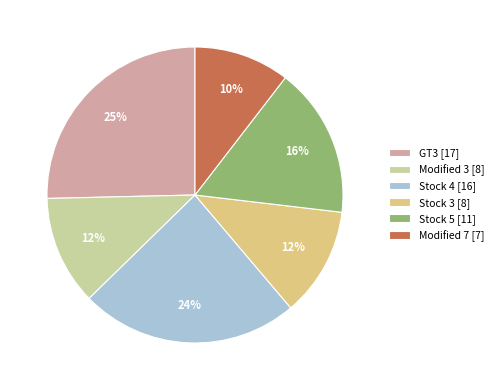

Which category has the smallest portion of the pie?

Modified 7